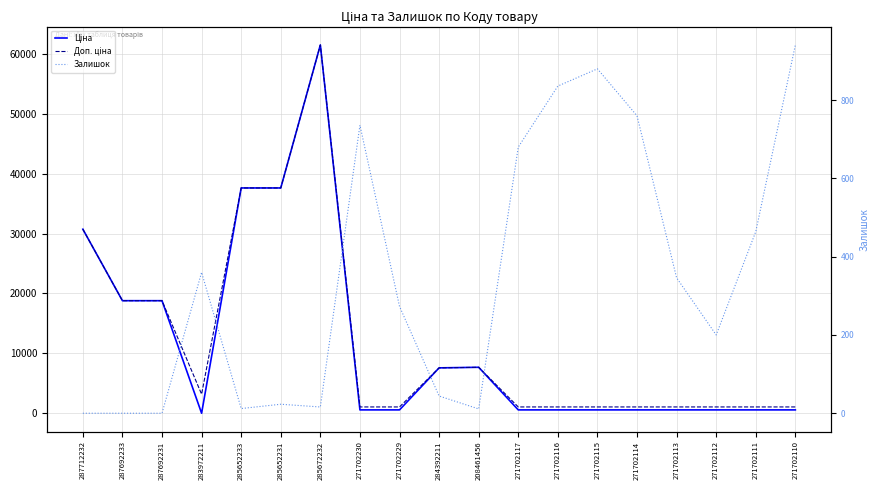

What is the total value across all series at 271702117?

2351.6